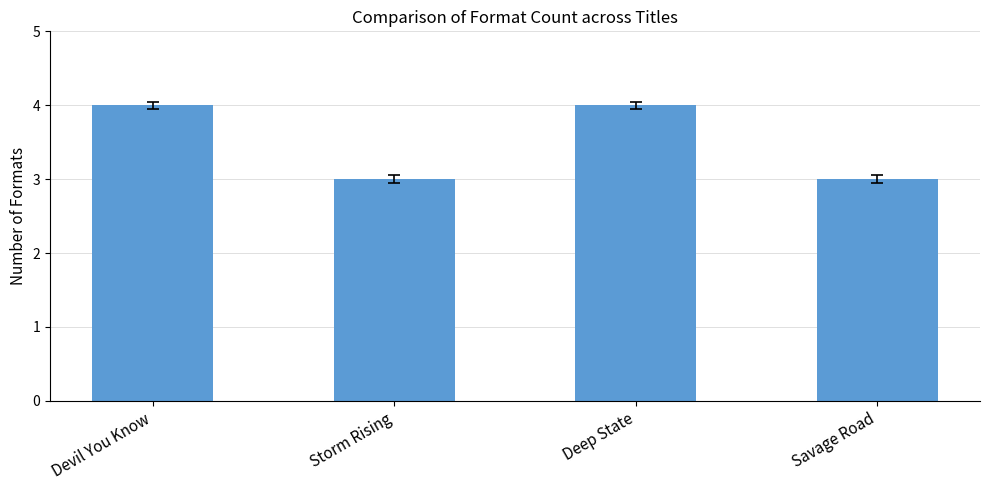

What is the minimum value shown in the chart?

3